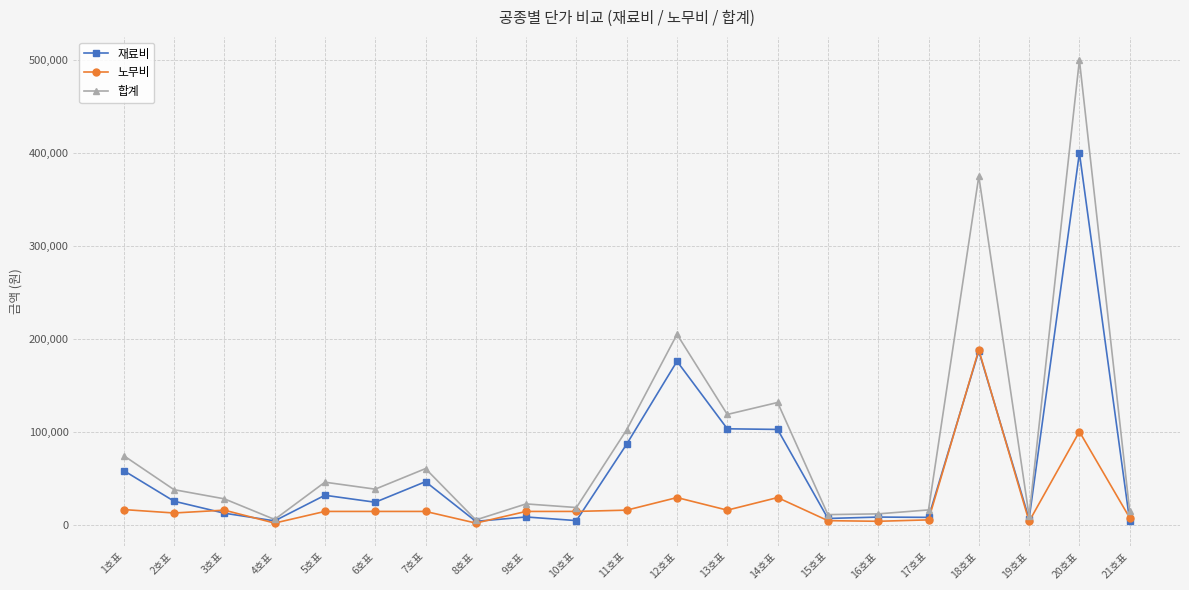

Which series has the widest spread of values?

합계